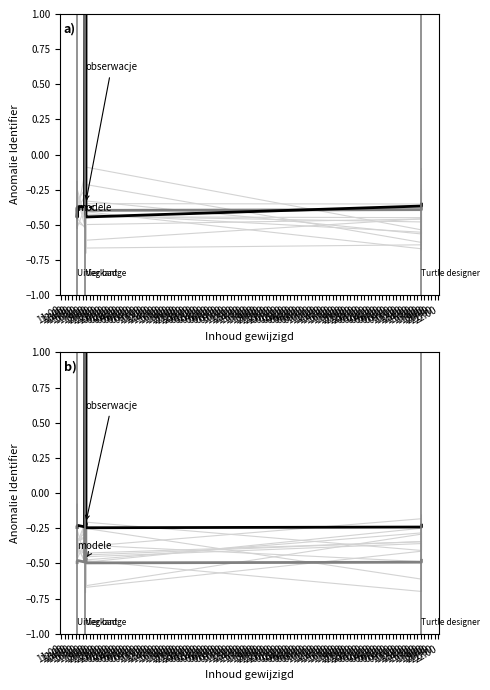

What is the sum of all obserwacje values?

2.4